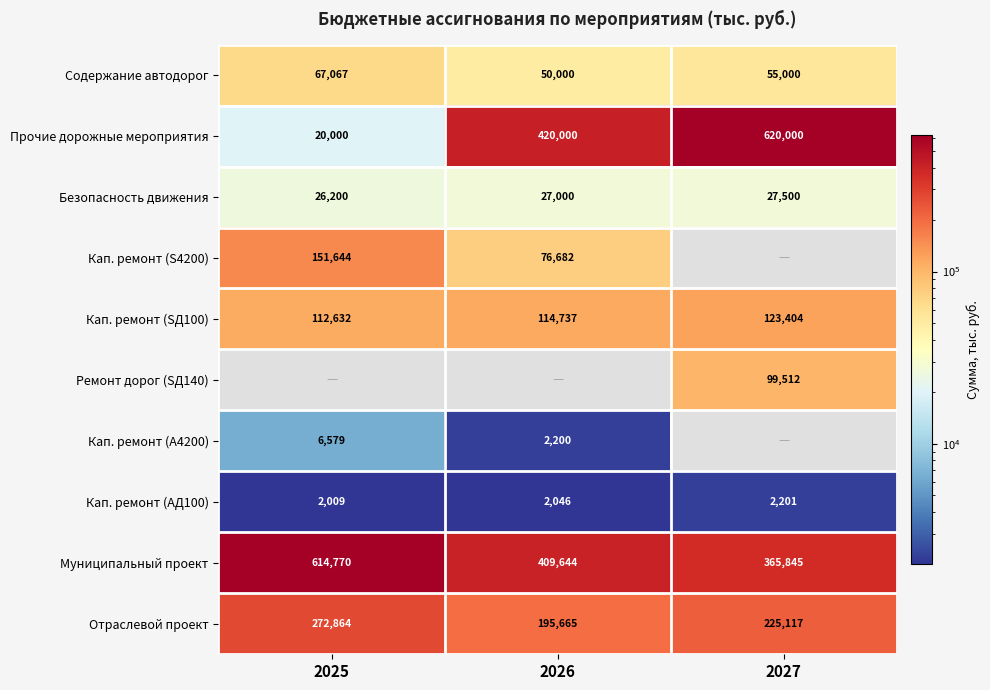

At which label does Отраслевой проект reach its minimum?

2026